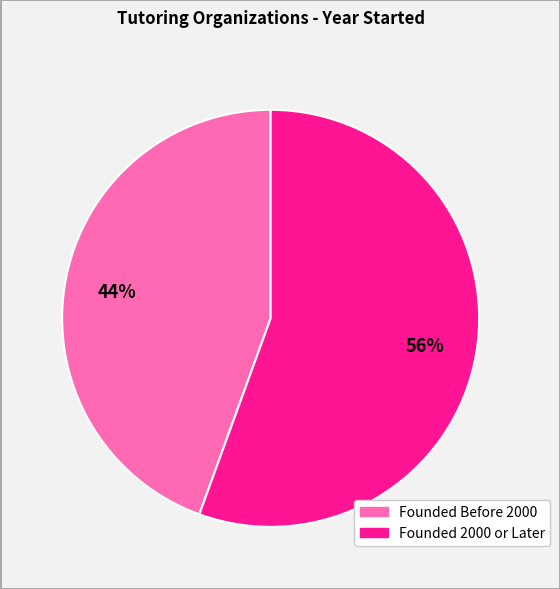

To the nearest percent, what is the average slice percentage?

50%